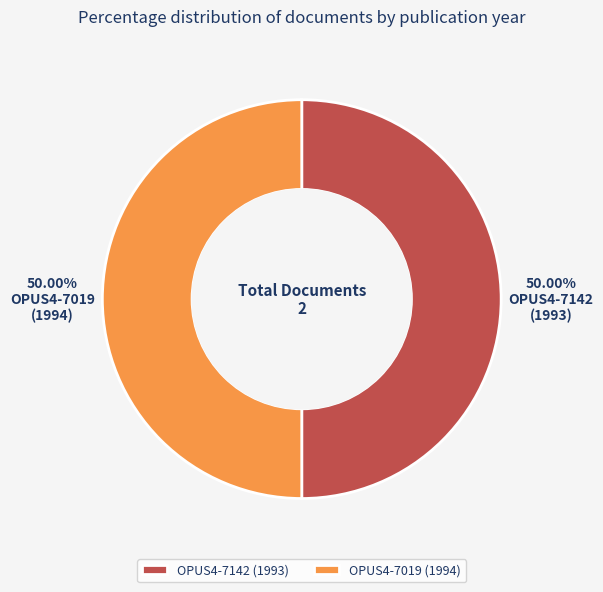

Is it true that OPUS4-7019 is 56% of the pie?

False